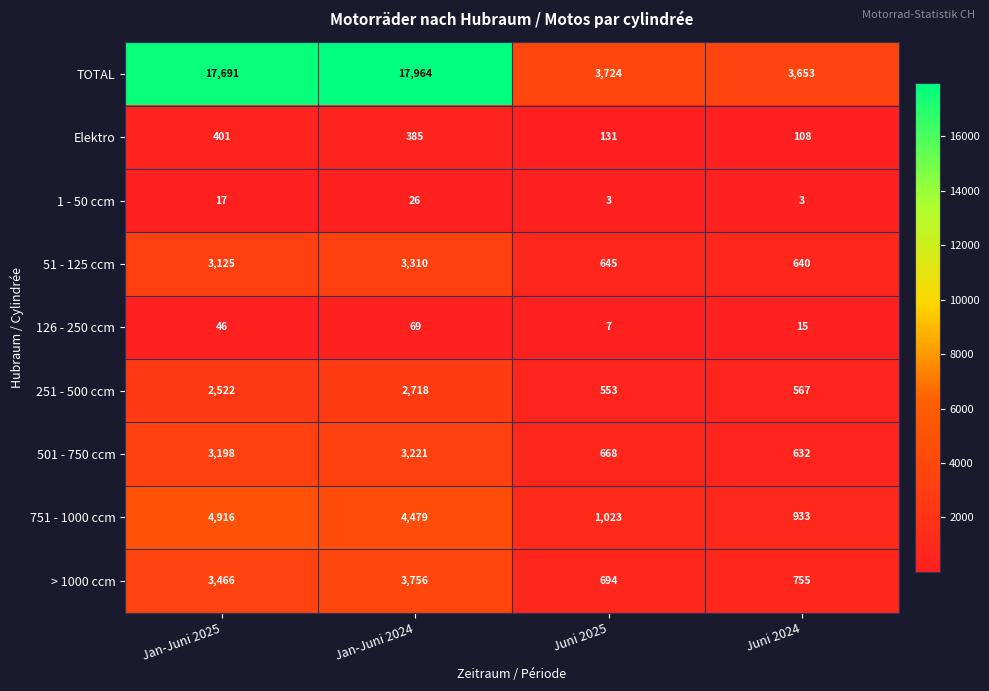

How many distinct data groups are displayed?

9